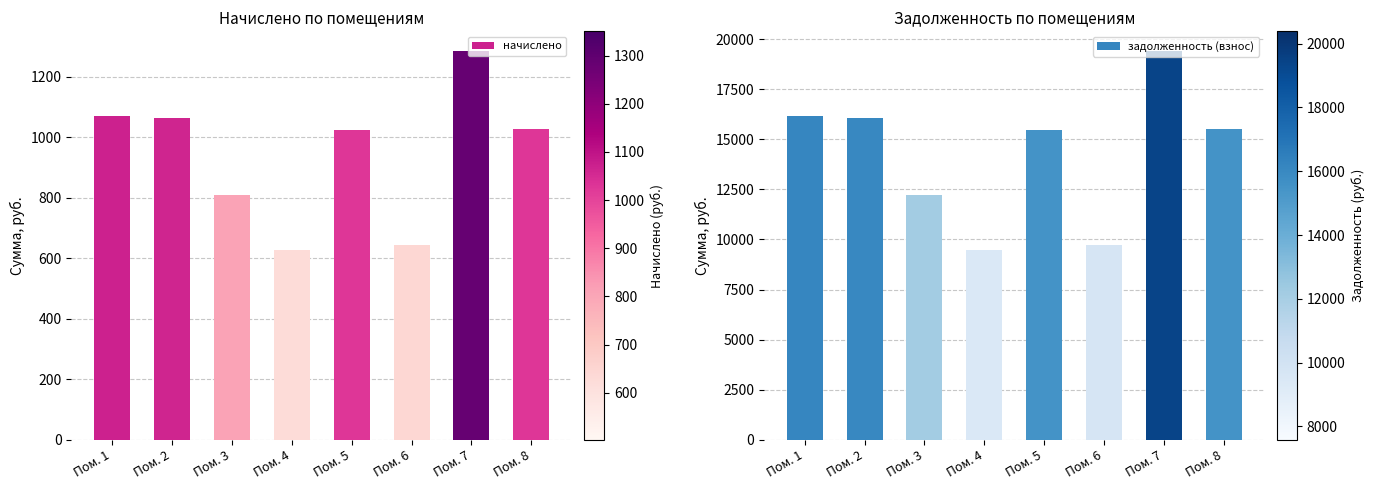

What is the maximum value shown in the chart?

19414.1